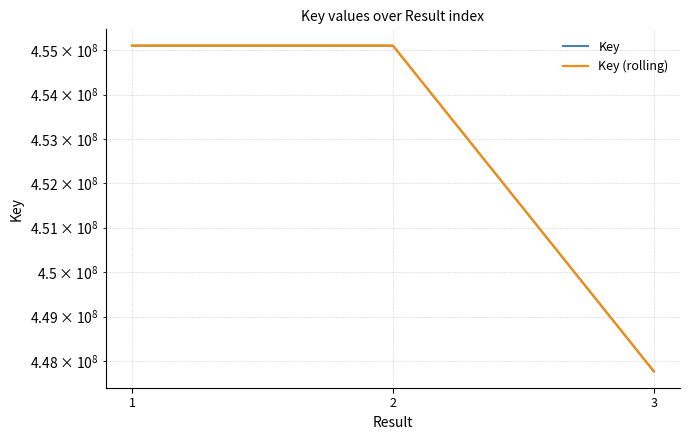

The Key series shows 116727604 at 3. True or false?

False